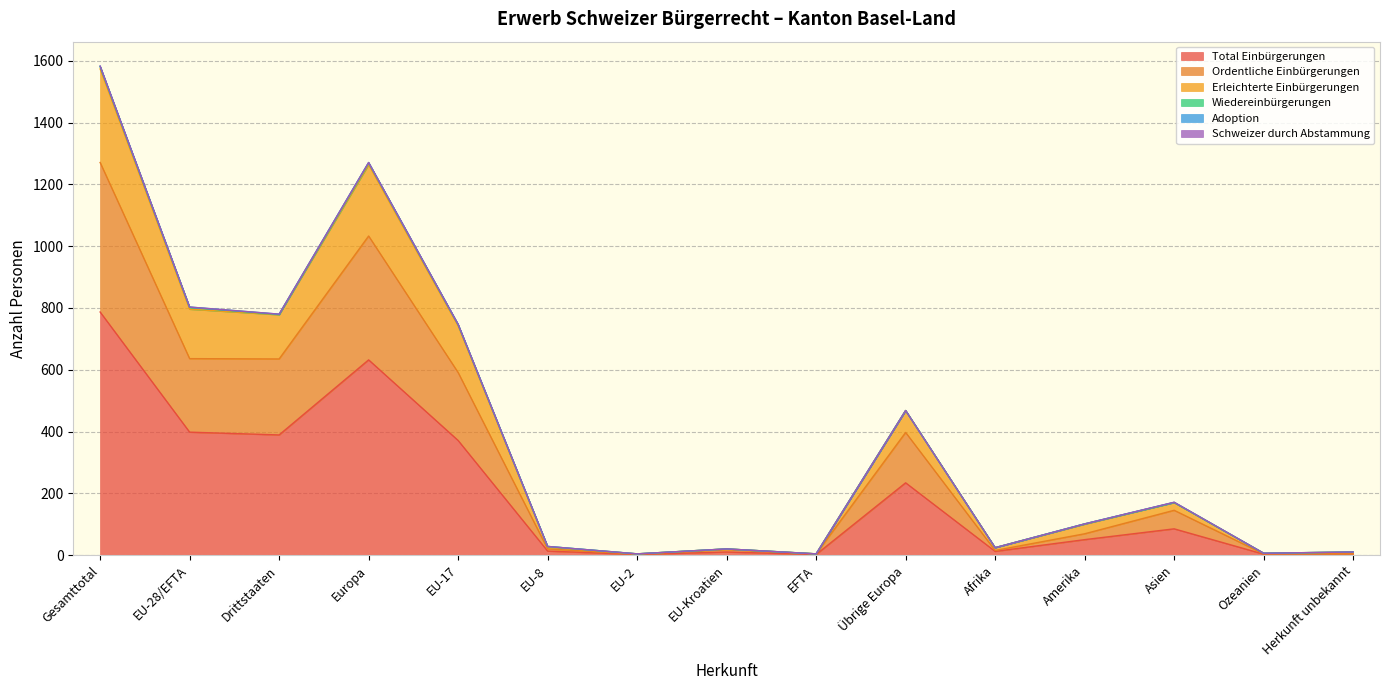

How many values in the Total Einbürgerungen series exceed 50?

7